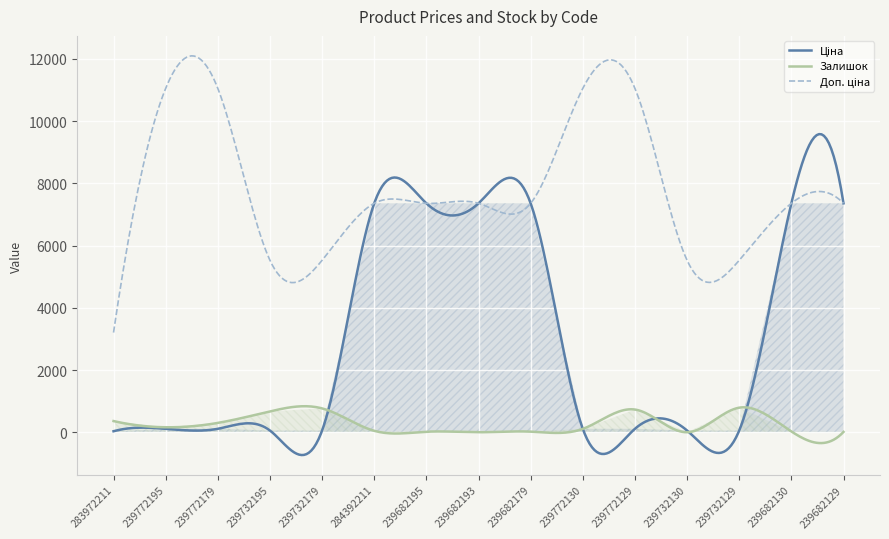

True or false: Залишок and Доп. ціна intersect in this chart.

False